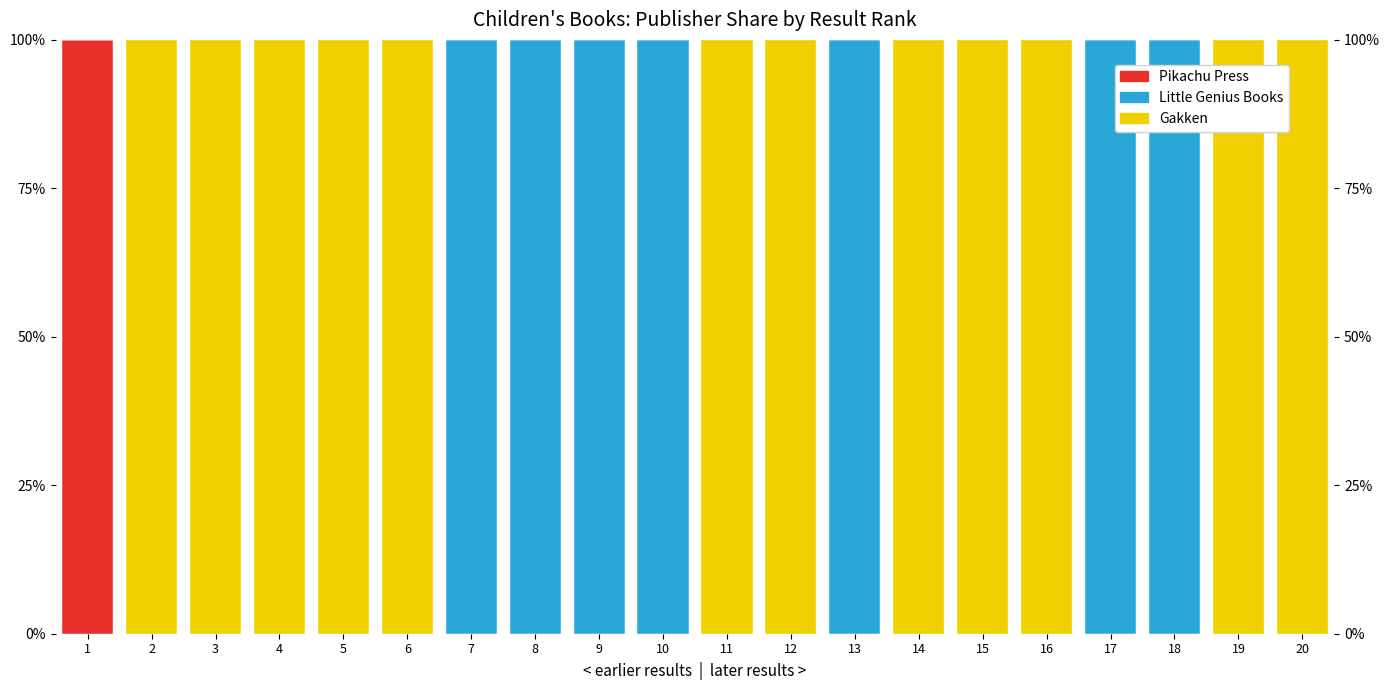

What is the value of the Little Genius Books bar at the 8th from the left?

100